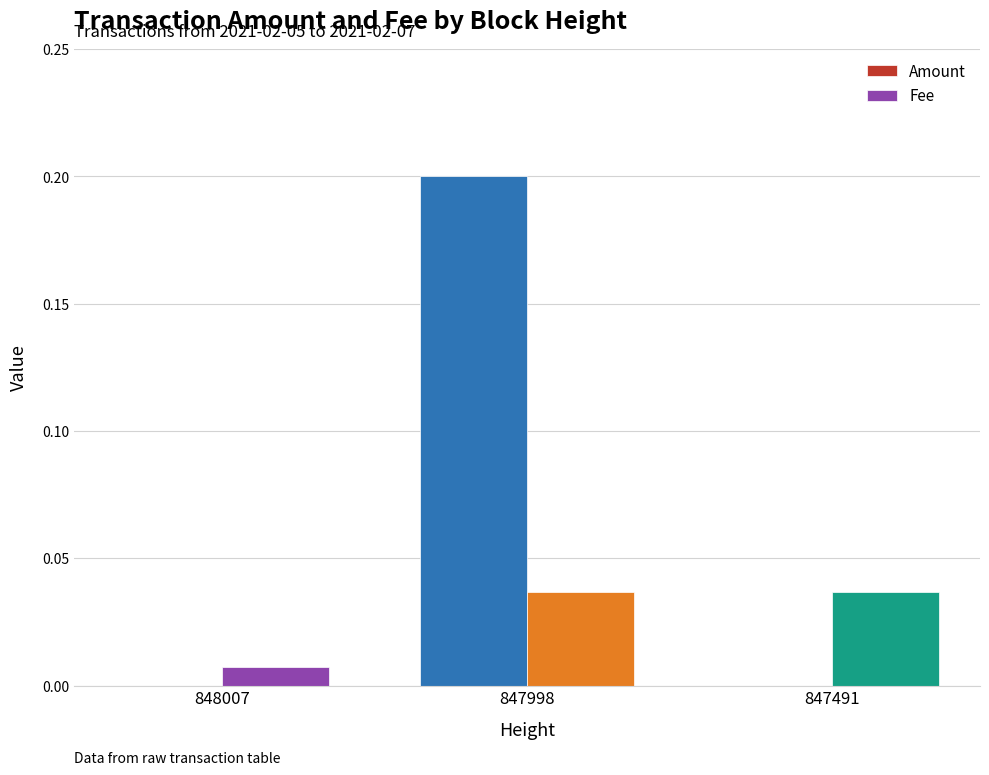

The Fee series shows 0.0 at 848007. True or false?

True